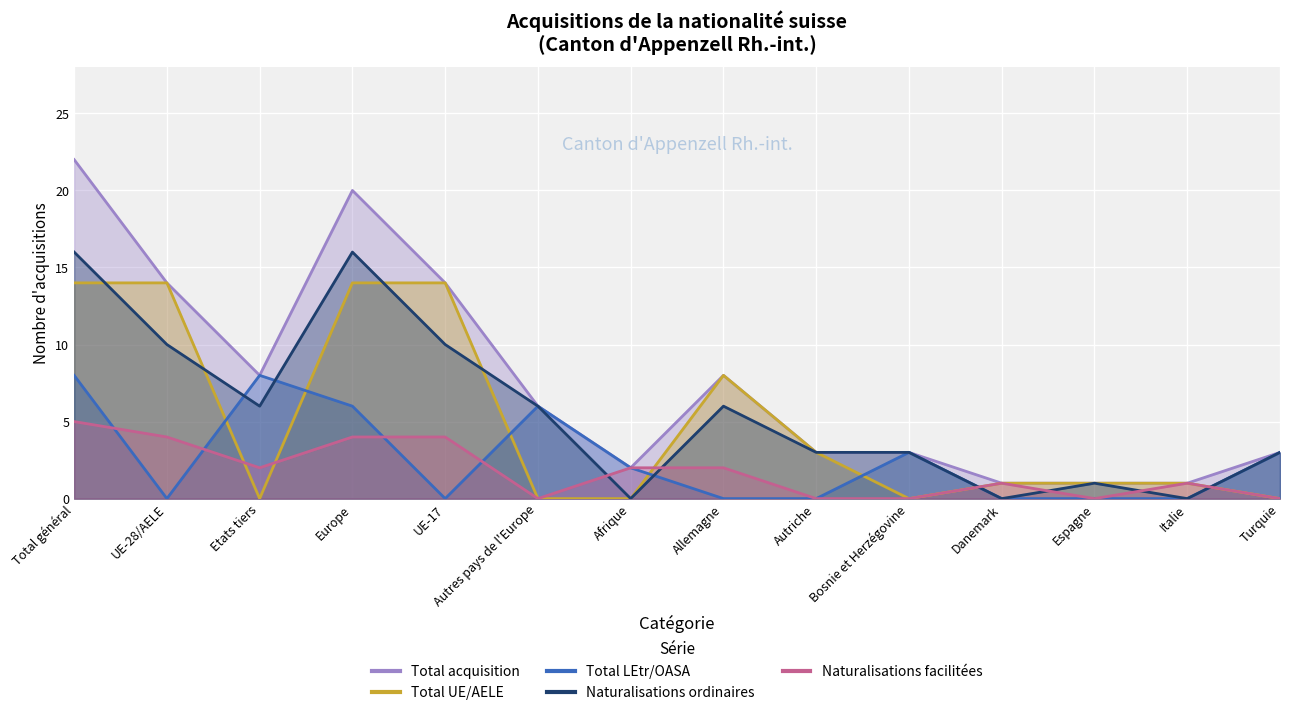

Which has a higher value, Allemagne or UE-28/AELE?

UE-28/AELE